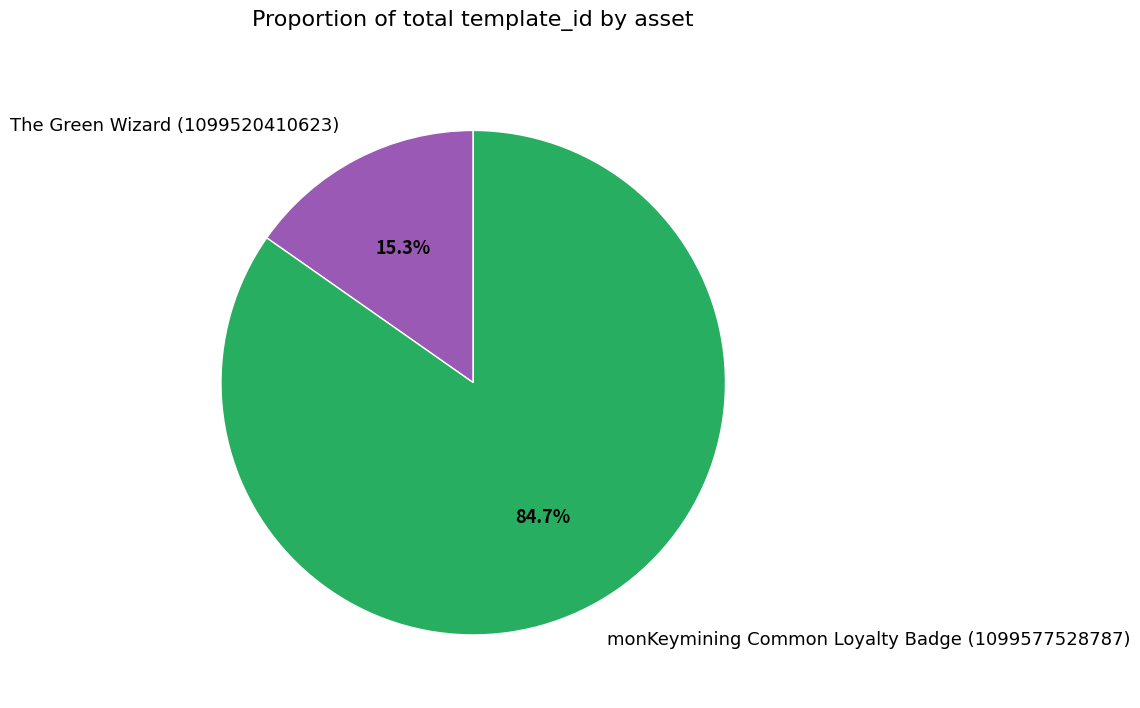

Count the number of slices in the pie.

2